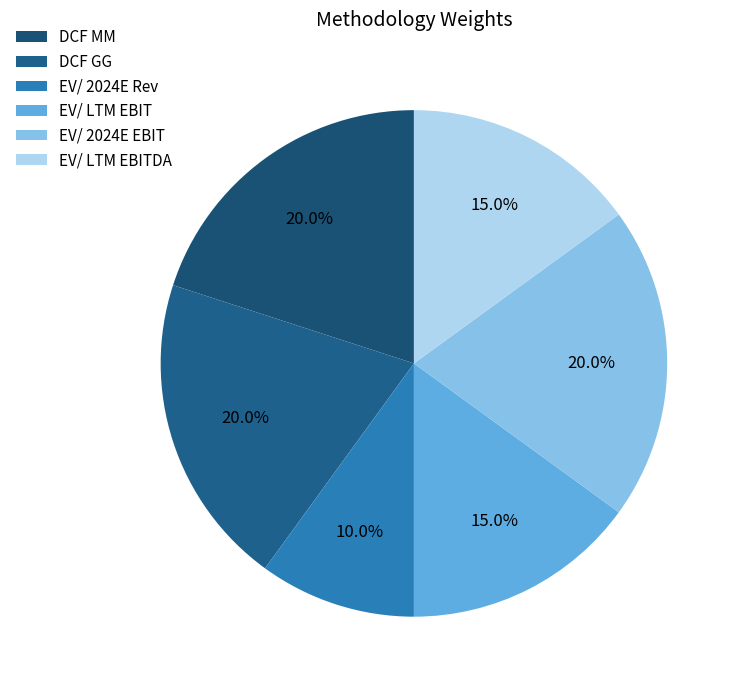

Combined, do DCF MM and EV/ LTM EBIT account for over 50%?

No